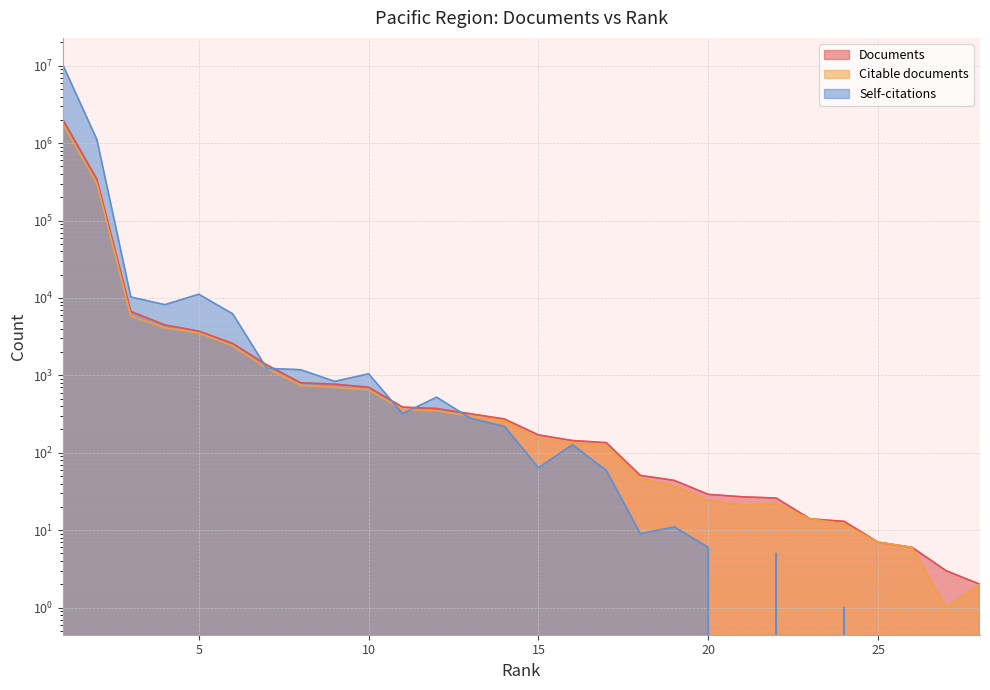

What is the total value across all series at 19?

92